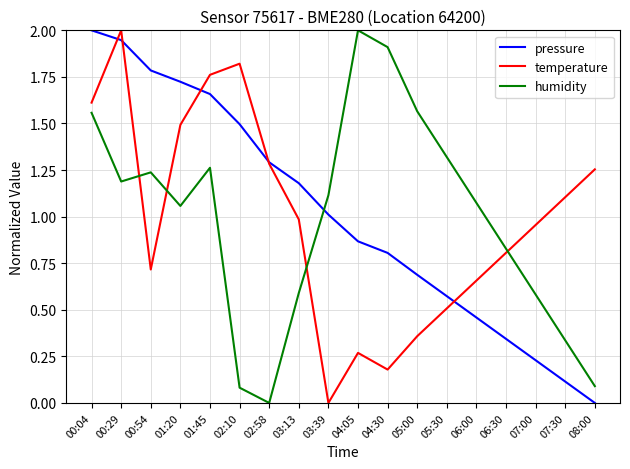

At 07:30, list the series in order from largest to smallest.

temperature, humidity, pressure